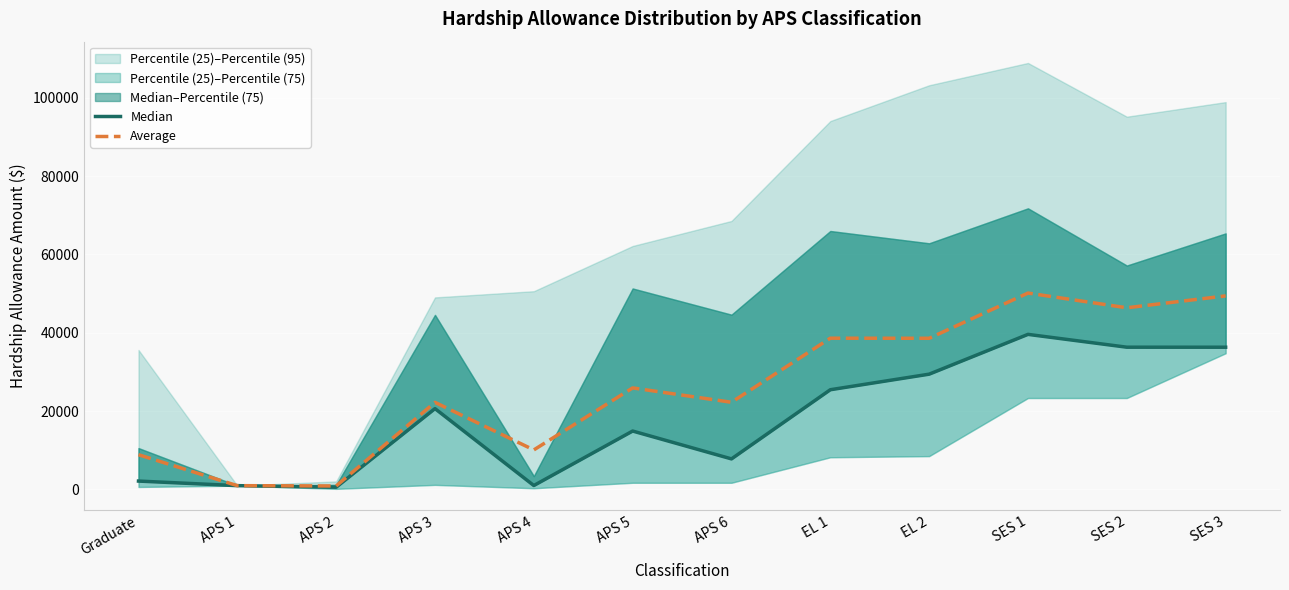

True or false: Median has more than 2 interior local peaks.

True